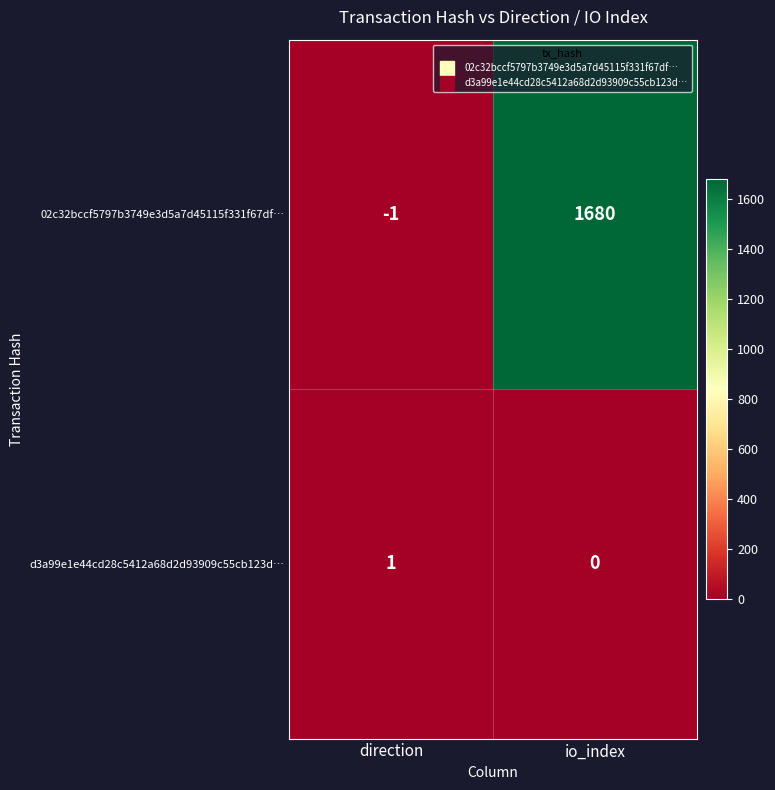

Count the number of categories in the chart.

2